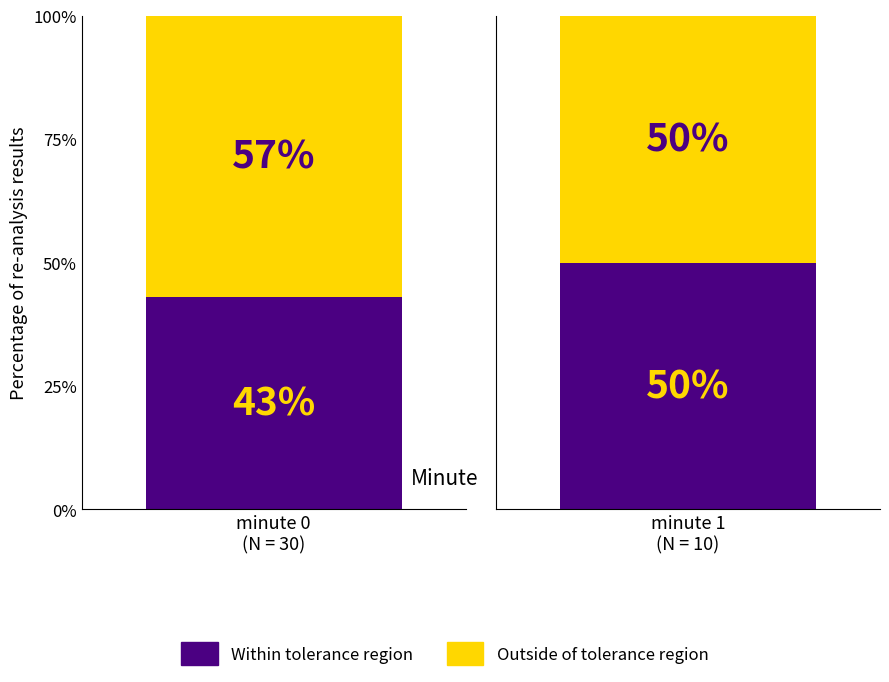

List the labels in order of mean_intensity_bottom value, largest first.

minute 1, minute 0